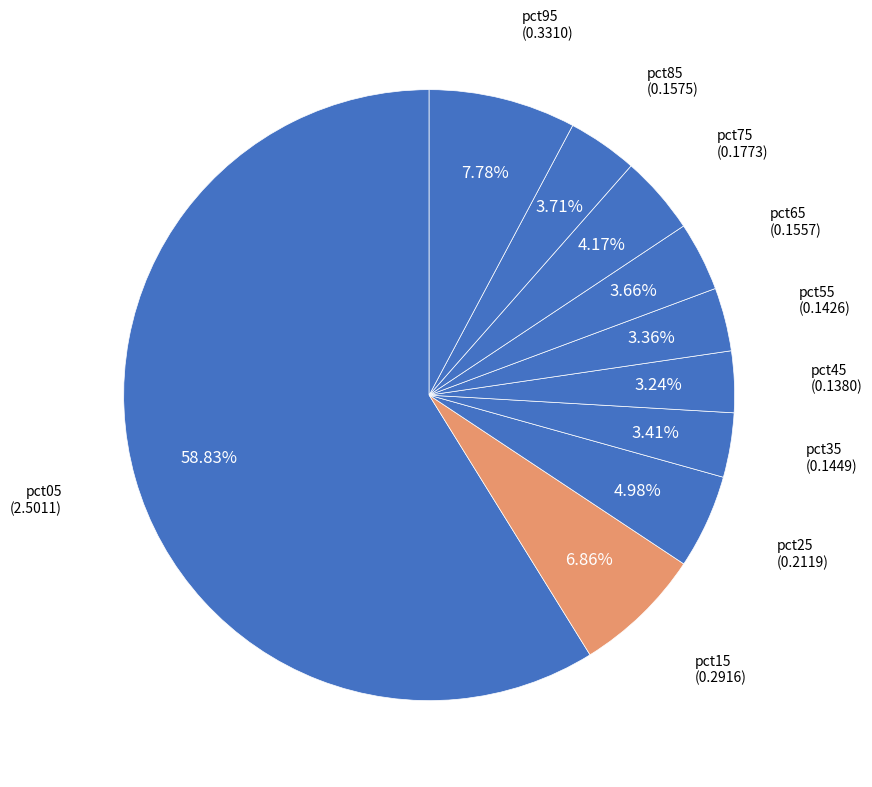

Rank the categories by value from highest to lowest.

pct05, pct95, pct15, pct25, pct75, pct85, pct65, pct35, pct55, pct45